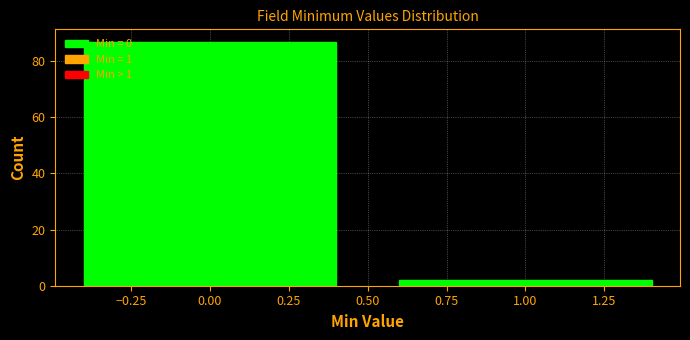

Reading left to right, transcribe this chart: for each bar, give the range it covers on the x-axis and its height. The values are not printed on the chart, so give them approximately, as read against the axis.

-0.5 to 0.5: 88
0.5 to 1.5: 2